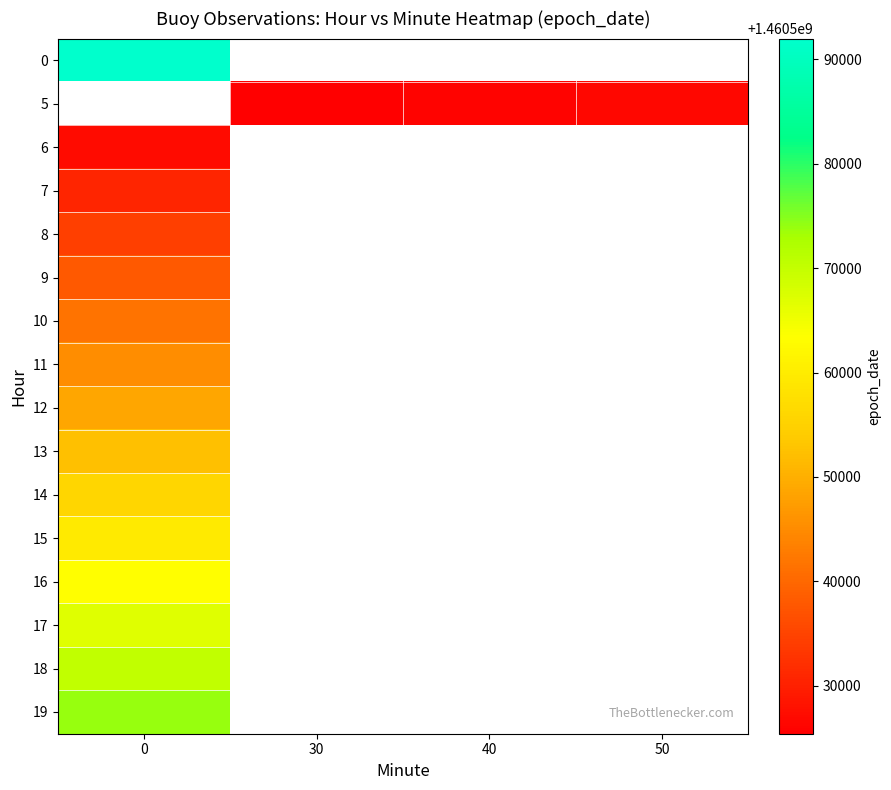

How many series are shown in this chart?

16